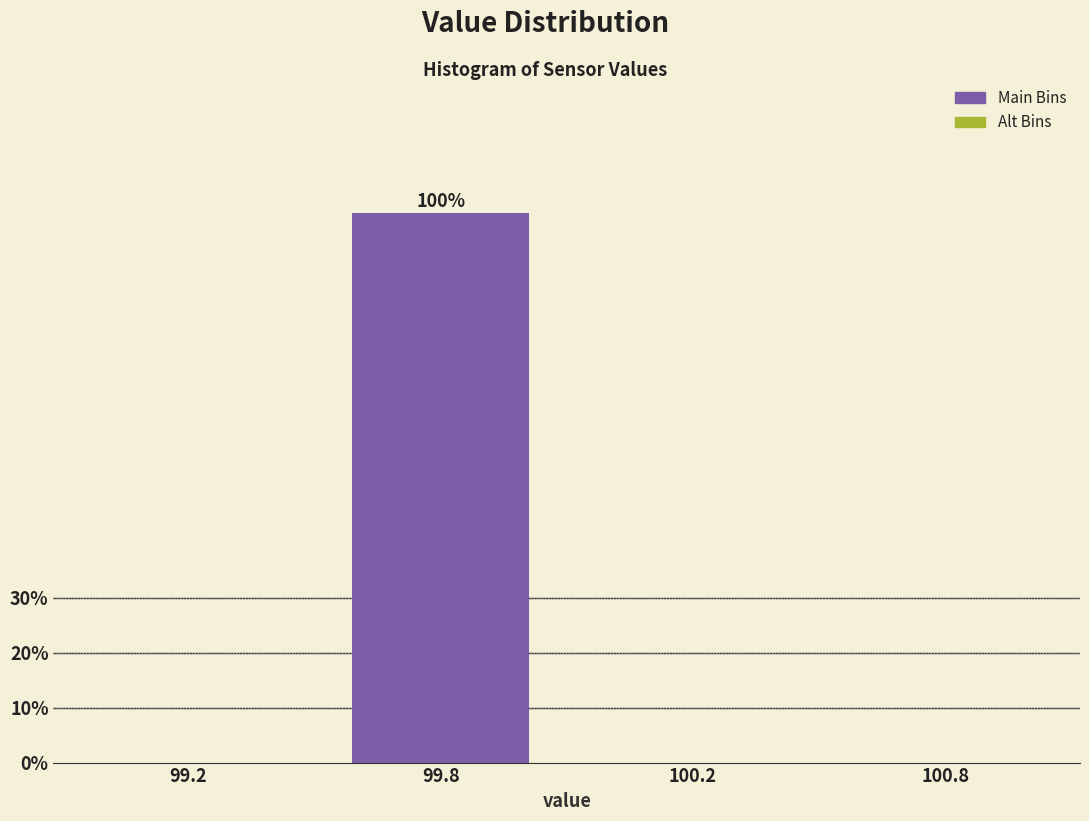

Reading right to left, list all the values displayed in this chart.

100.8=0	100.2=0	99.8=100	99.2=0